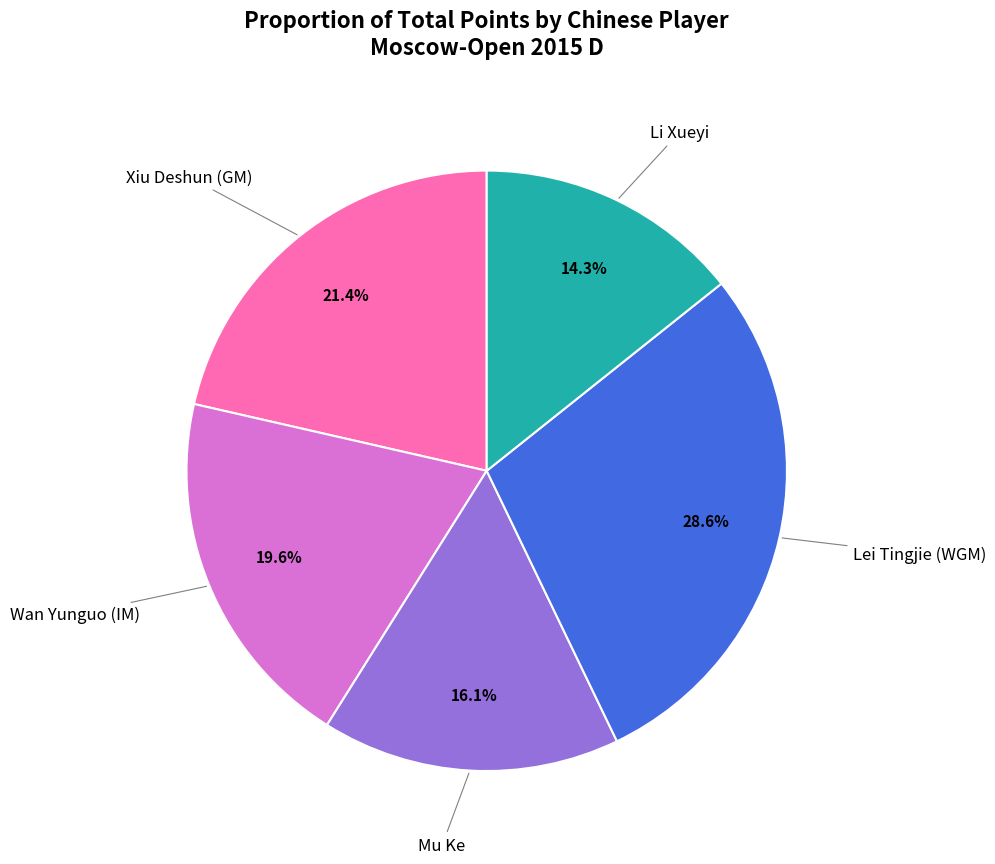

To the nearest percent, what is the difference between the largest and smallest slice percentages?

14%